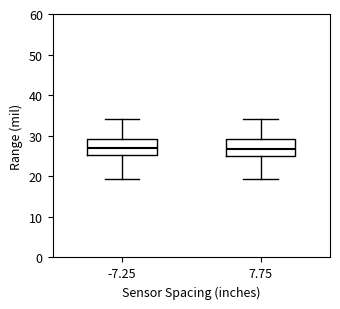

Reading left to right, transcribe this box plot: for each box, give where its median line is, the range the box spans, and where its two whiskers end, as read against the y-axis. The values are not printed on the chart, so give them approximately, as read against the axis.

-7.25: median 27, box 25 to 29, whiskers 19 to 34
7.75: median 27, box 25 to 29, whiskers 19 to 34